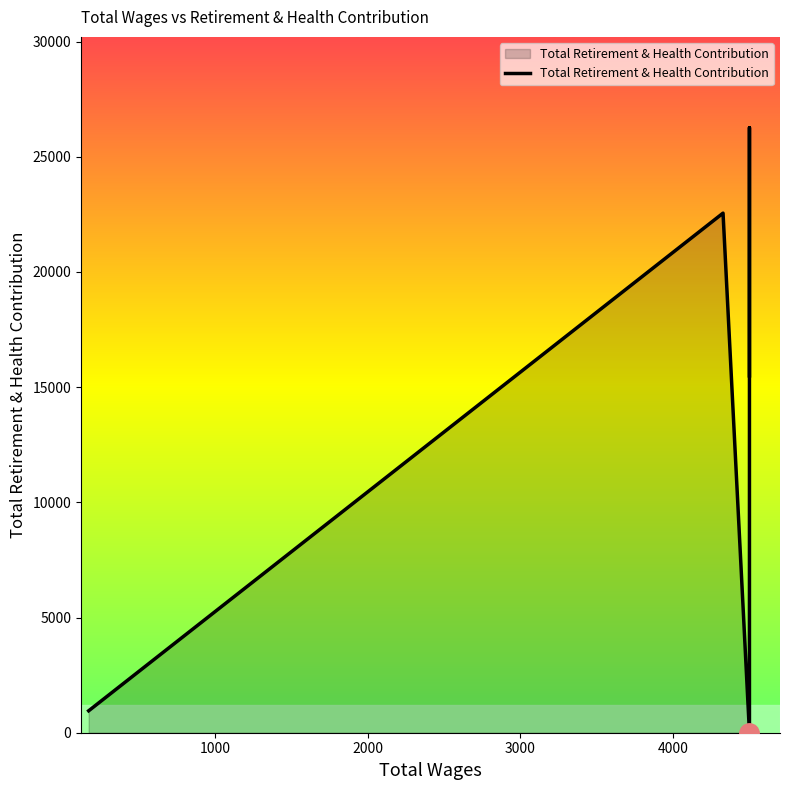

Reading left to right, extract all data points from this chart.

952	22554	0	24409	26264	15489